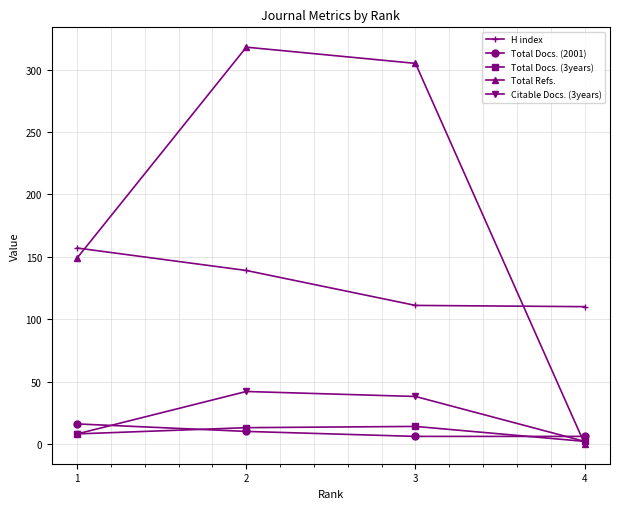

Which series has the largest total across all categories?

Total Refs.